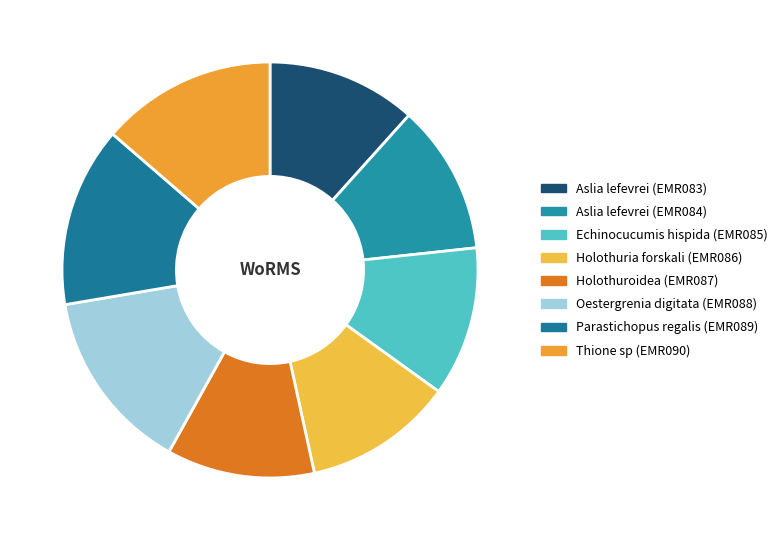

What is the largest slice in the pie chart?

Oestergrenia digitata (EMR088)